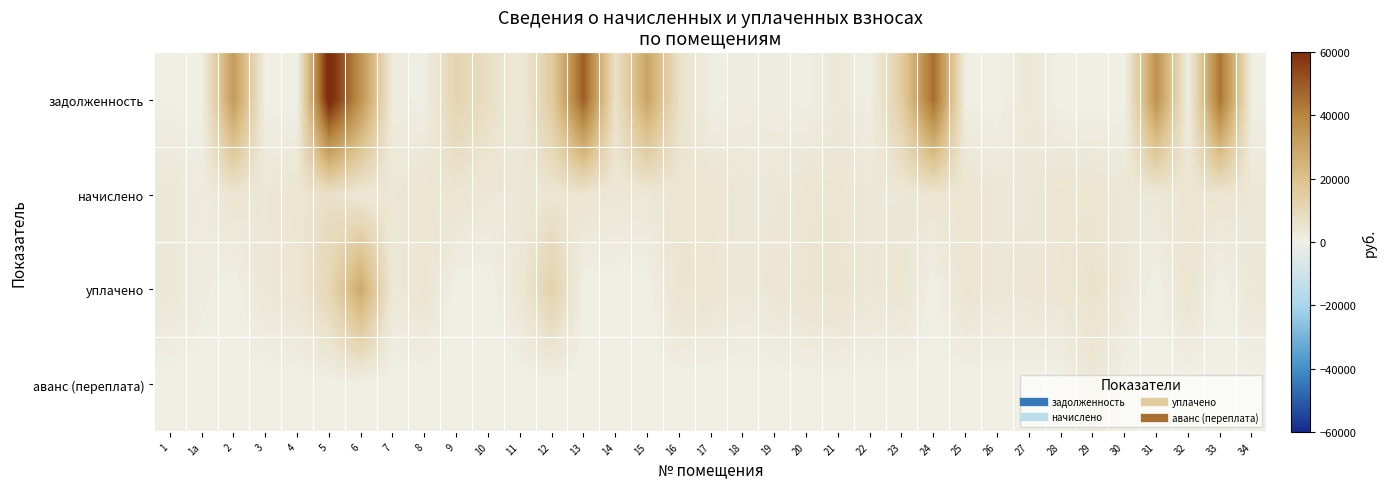

Which series has the widest spread of values?

задолженность